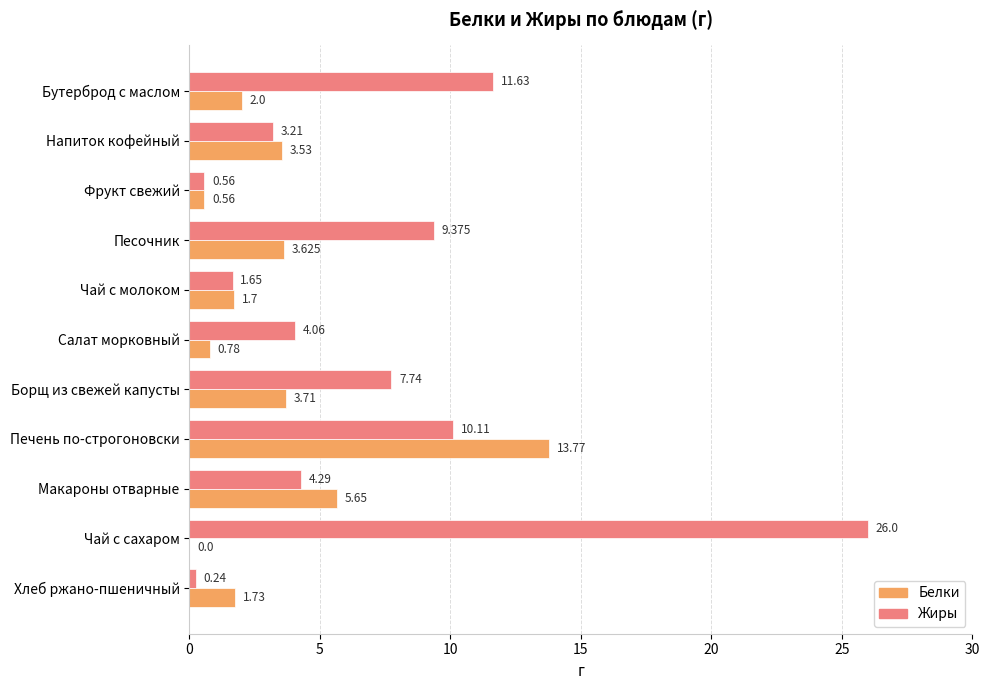

At which label is Жиры closest to 13?

Бутерброд с маслом